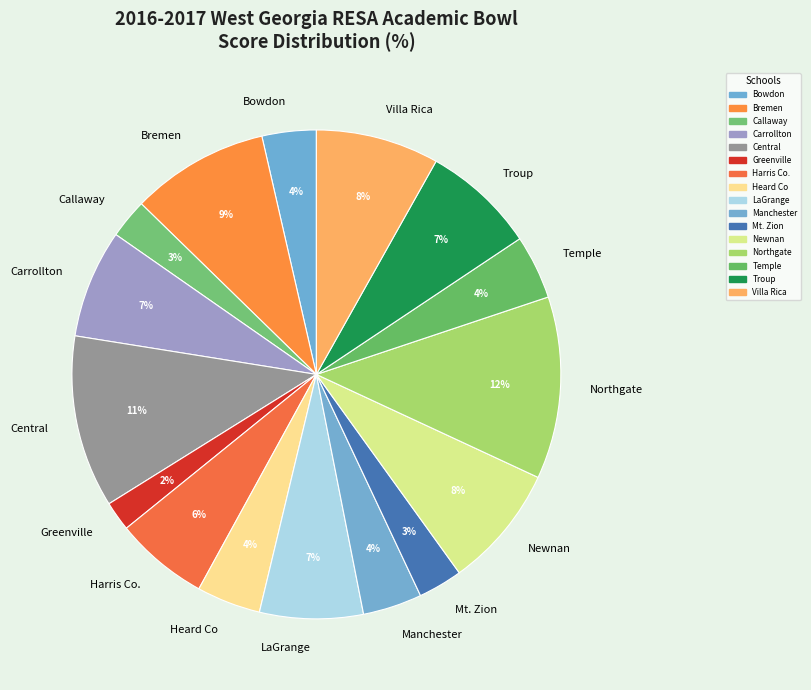

To the nearest percent, what is the difference between the largest and smallest slice percentages?

10%